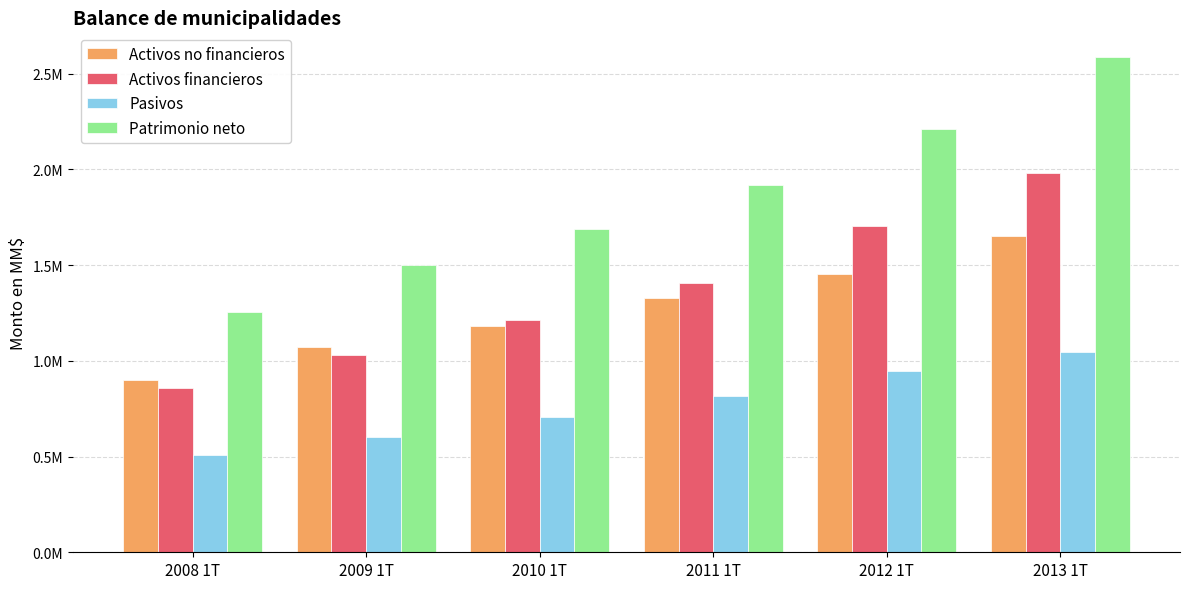

Are the bars horizontal?

No